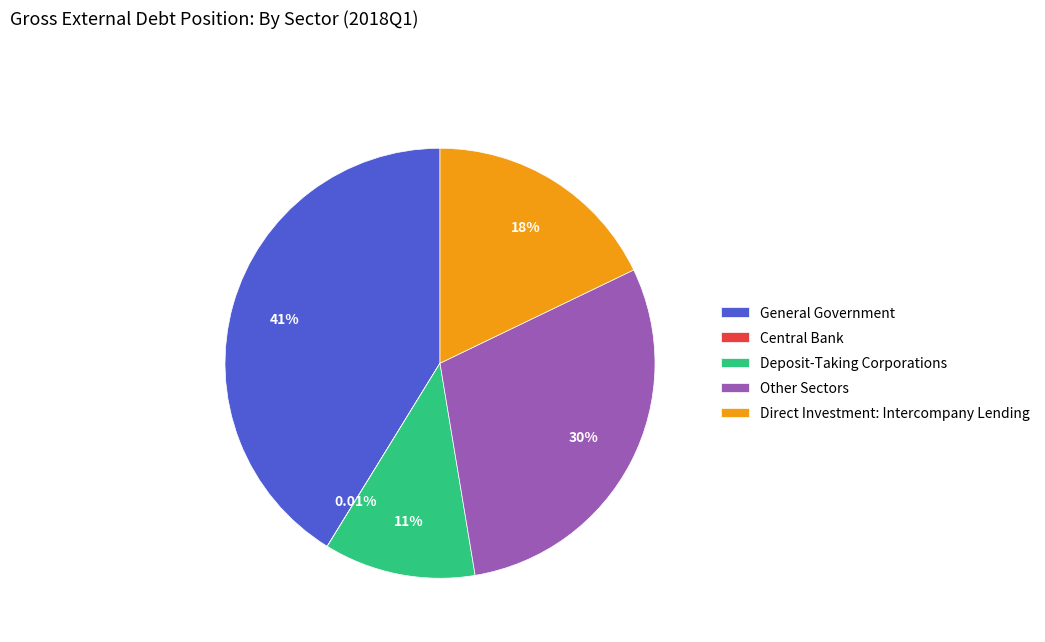

Is there a majority slice in this chart?

No